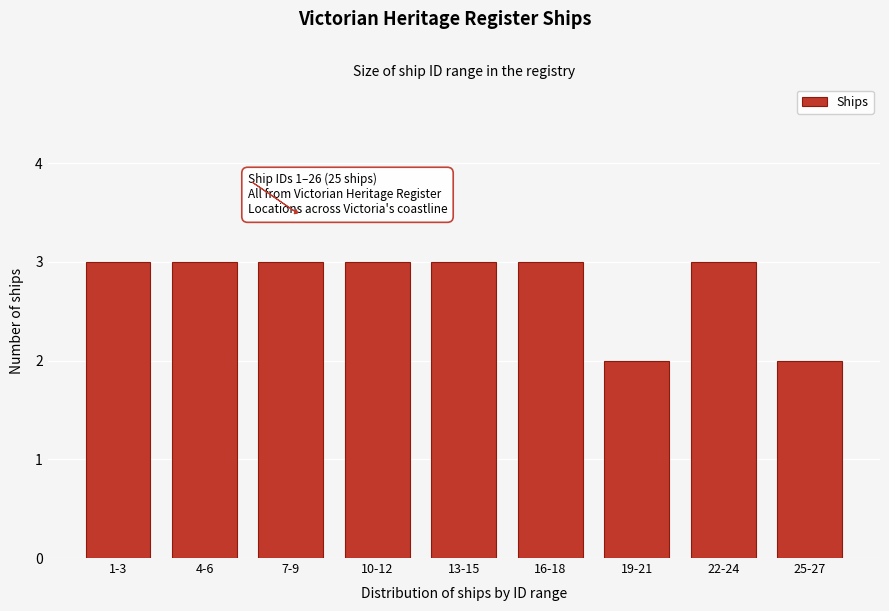

Reading right to left, transcribe all the data shown in this chart.

2	3	2	3	3	3	3	3	3